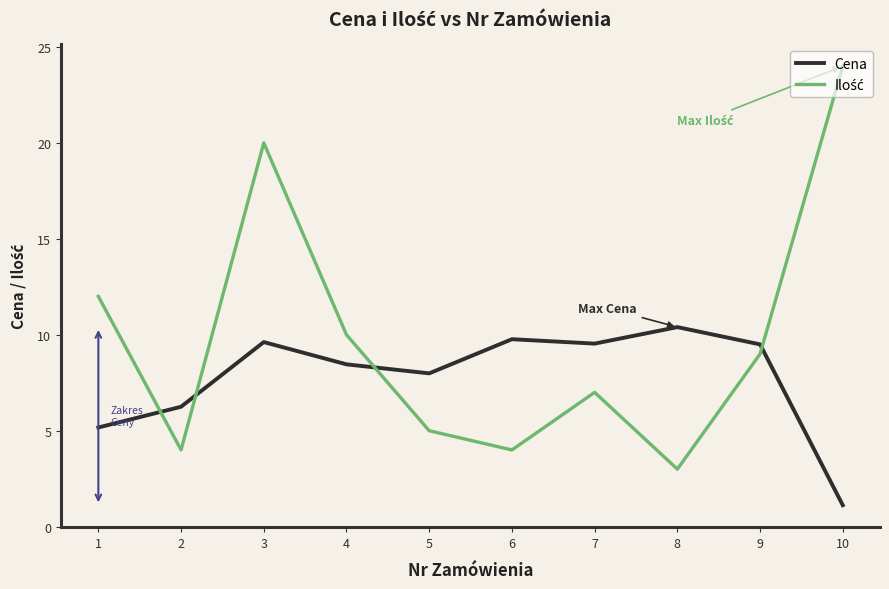

What is the sum of all Cena values?

77.8